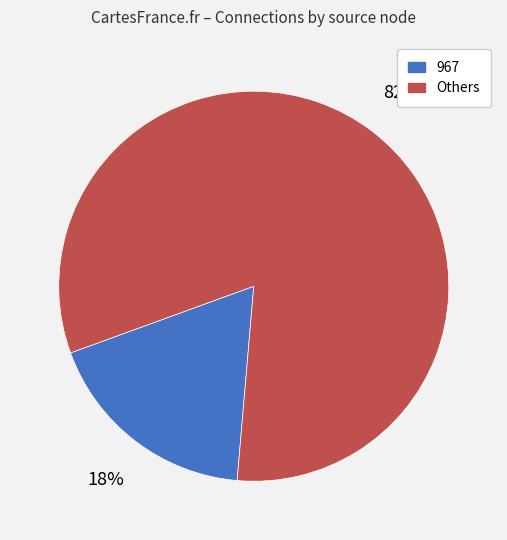

Does any single category account for the majority?

Yes